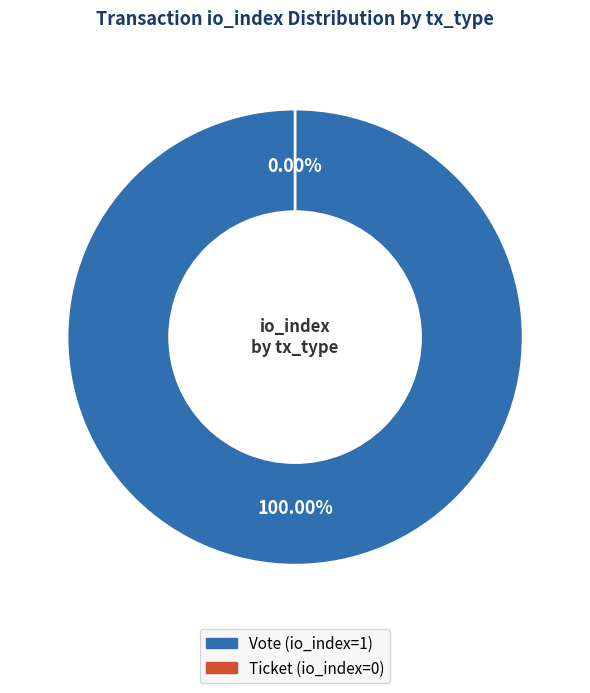

What portion of the pie excludes Ticket (io_index=0)?

100.0%